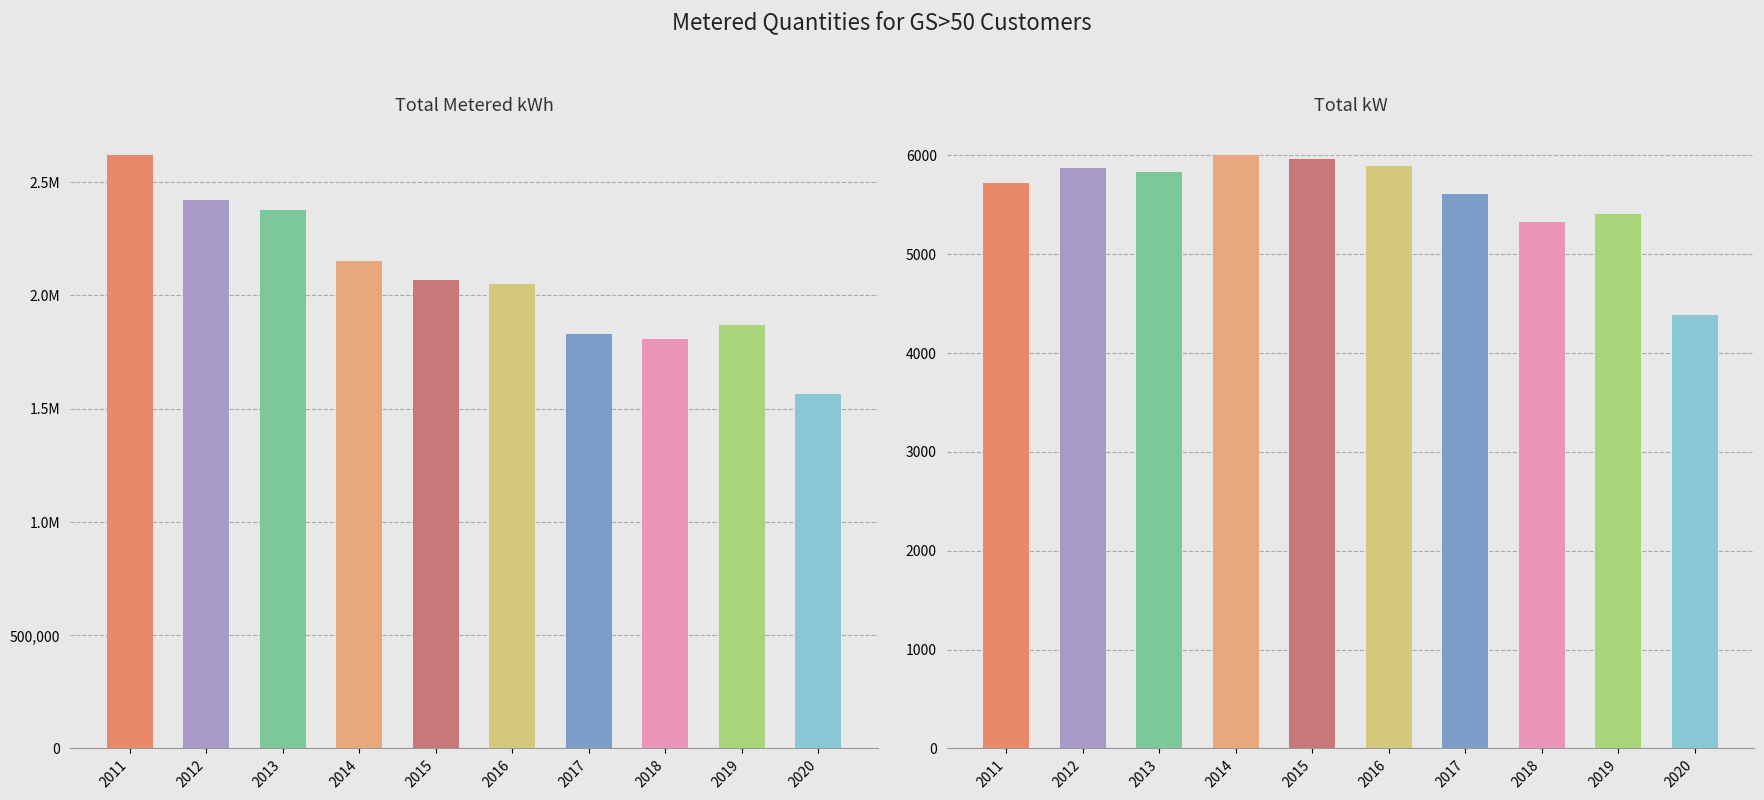

Does the chart contain stacked bars?

No